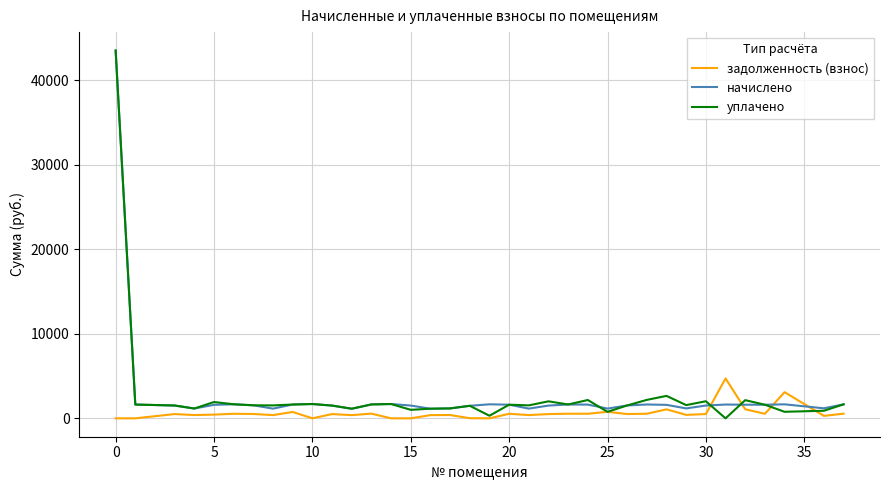

What is the greatest value displayed?

43500.0